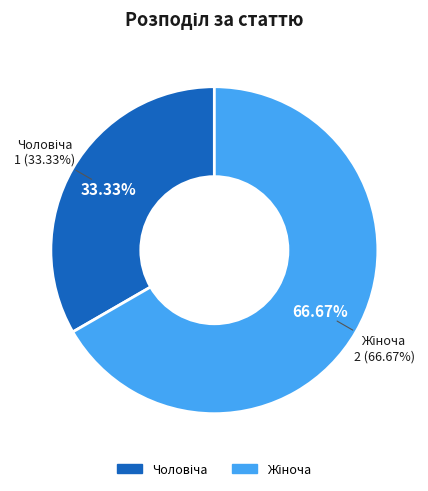

To the nearest percent, what percentage of the pie is Жіноча?

67%